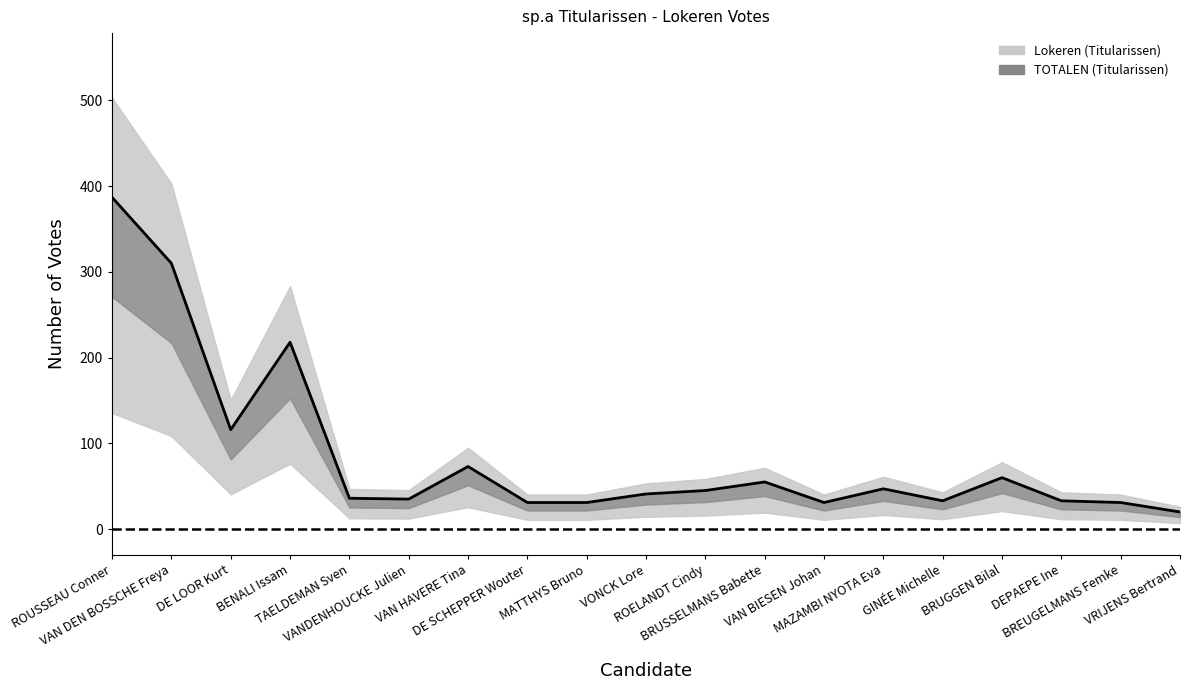

What position from the right is TAELDEMAN Sven?

15